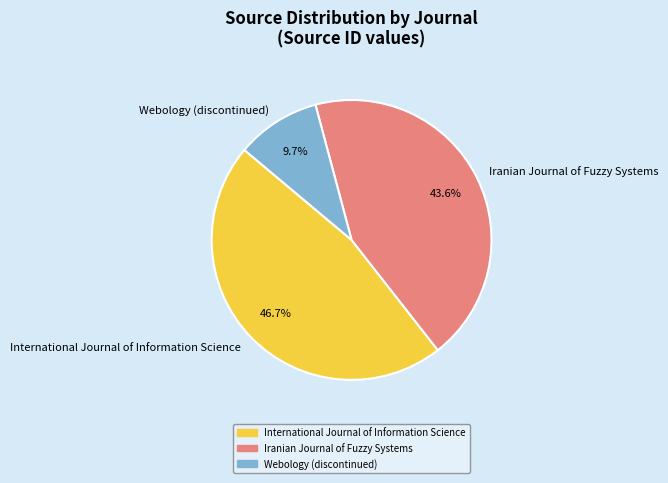

Which slice is the smallest?

Webology (discontinued)